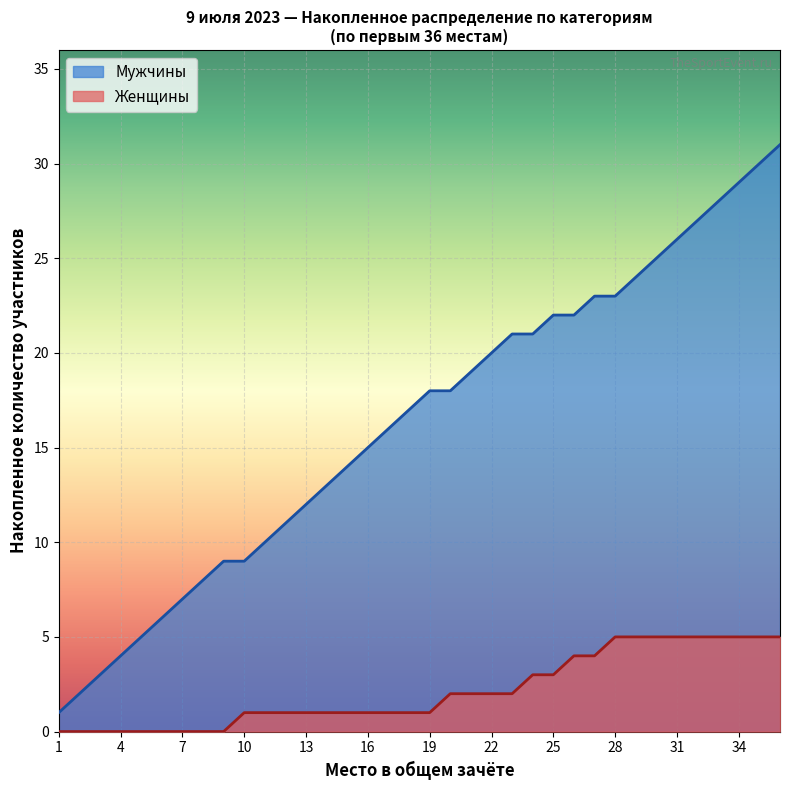

True or false: Мужчины and Женщины cross at least once.

False